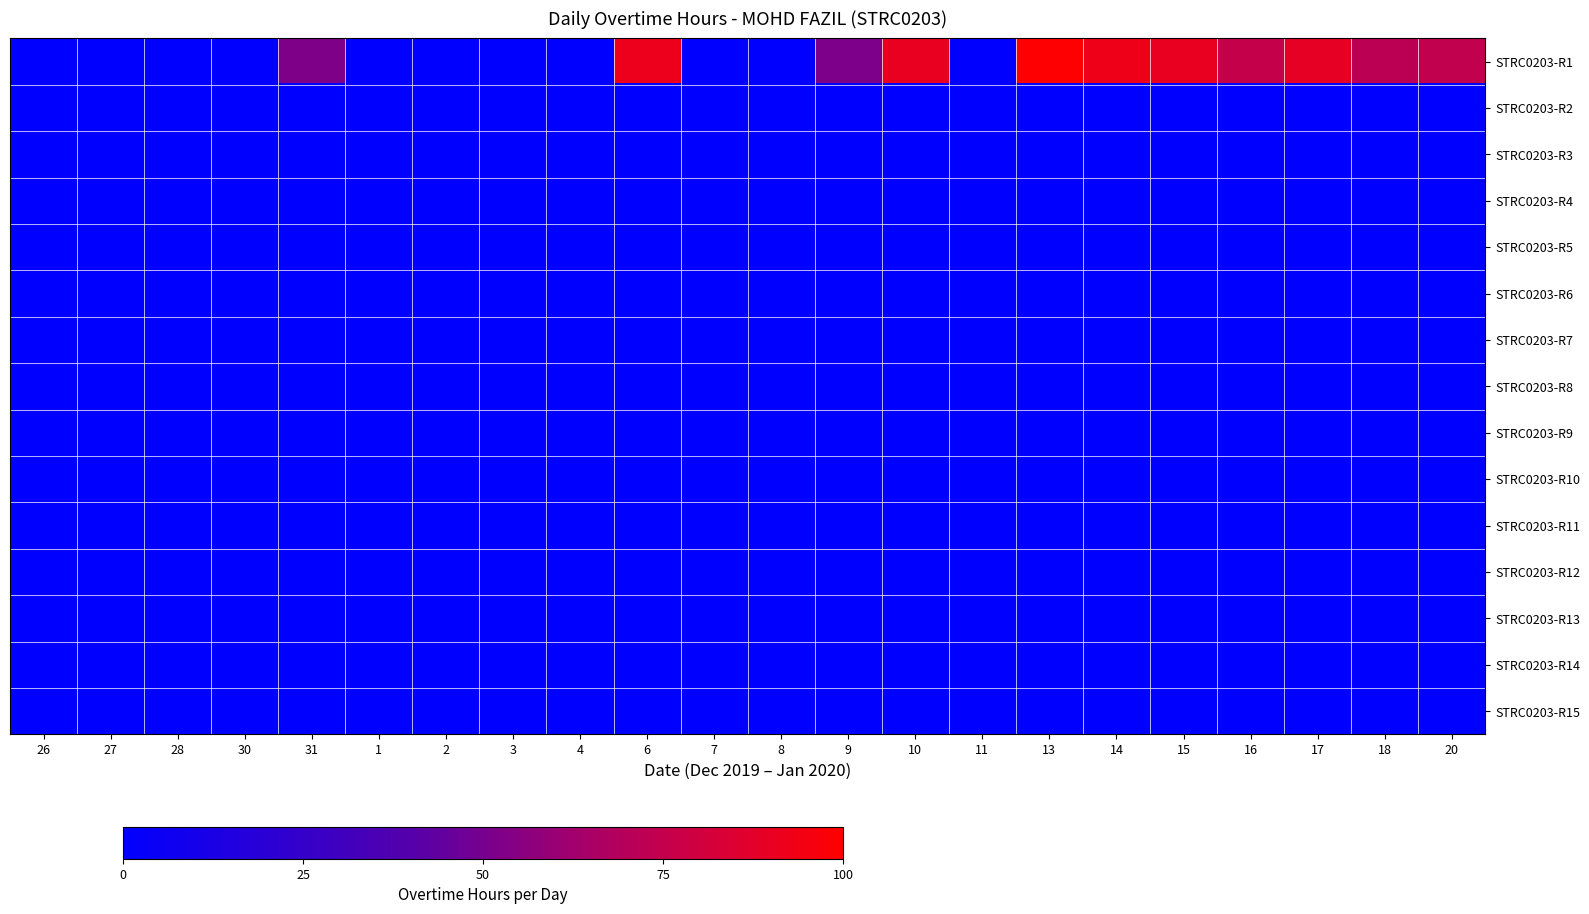

Which category has the lowest value across all series?

26